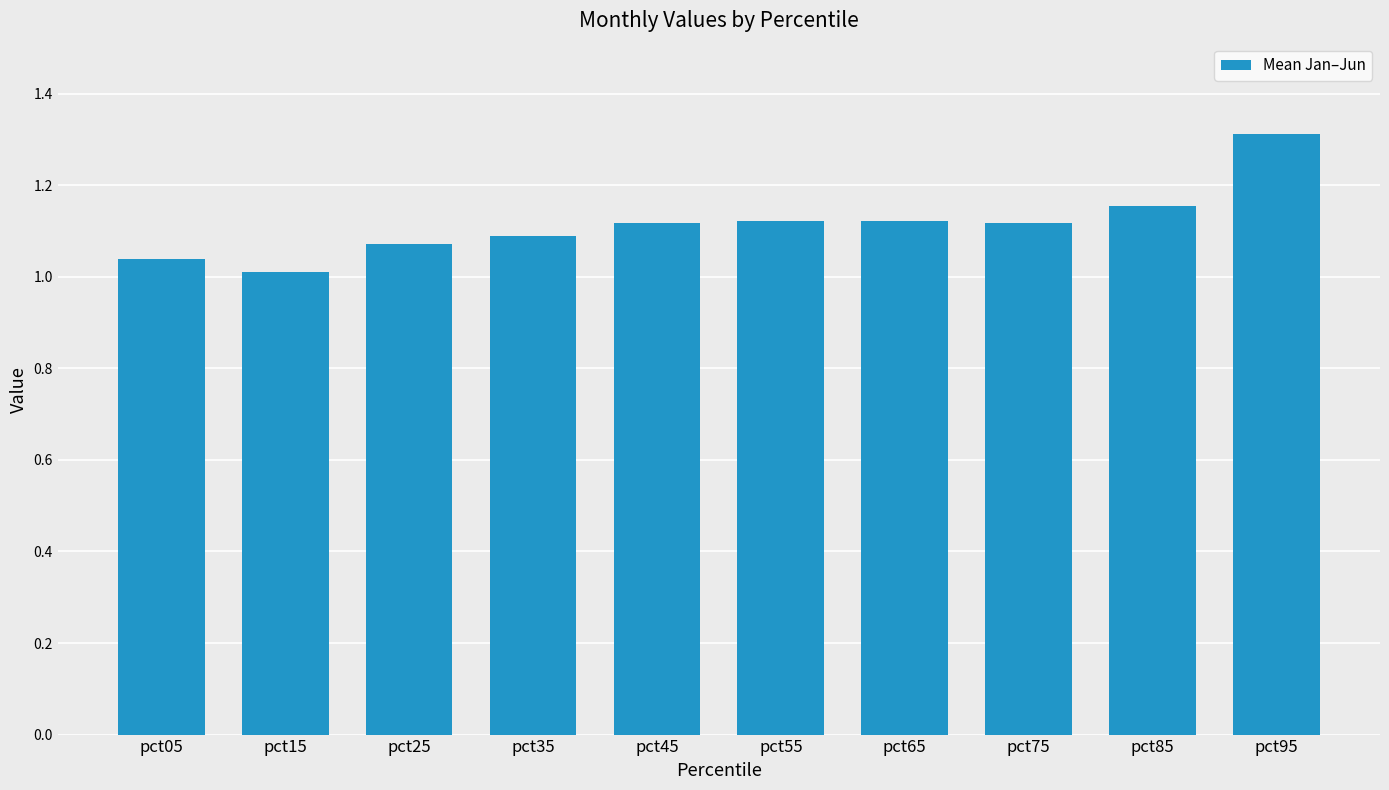

The chart shows a value of 2.0 at pct55. True or false?

False